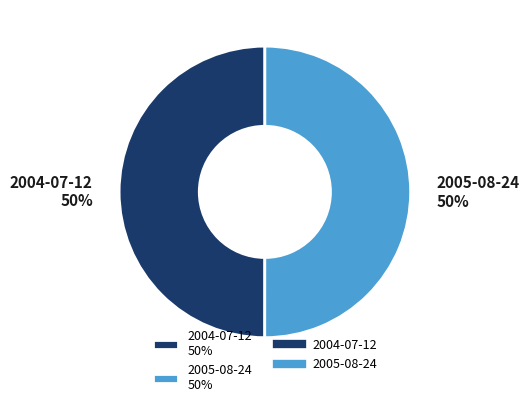

The 2005-08-24 slice represents 45% of the pie. True or false?

False